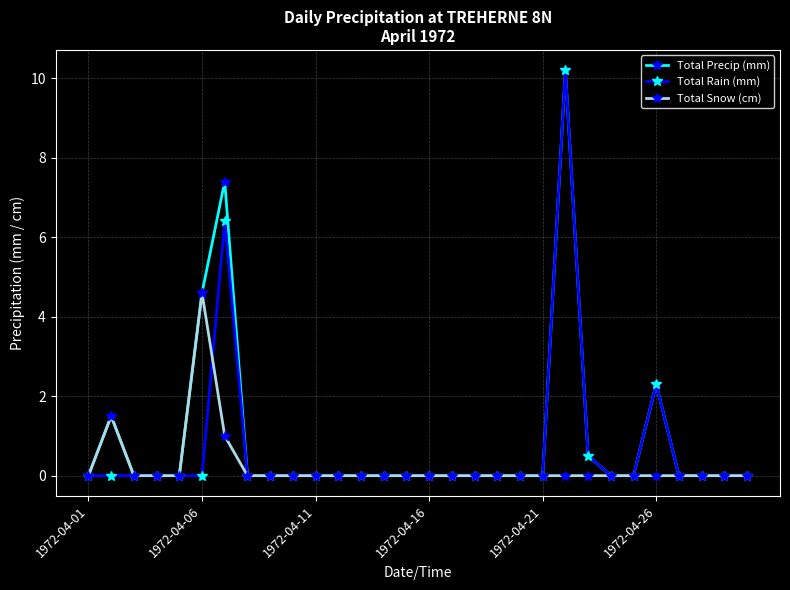

True or false: Total Rain (mm) has more than 2 interior local peaks.

True